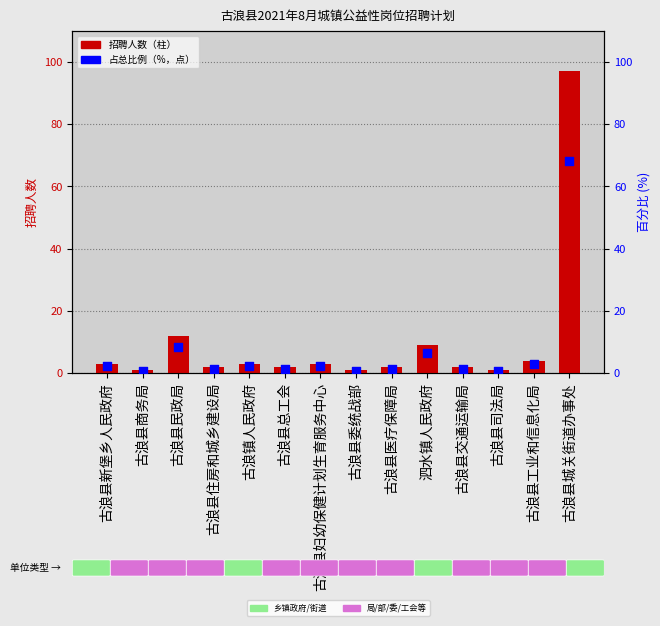

Which series reaches the maximum Y coordinate?

招聘人数